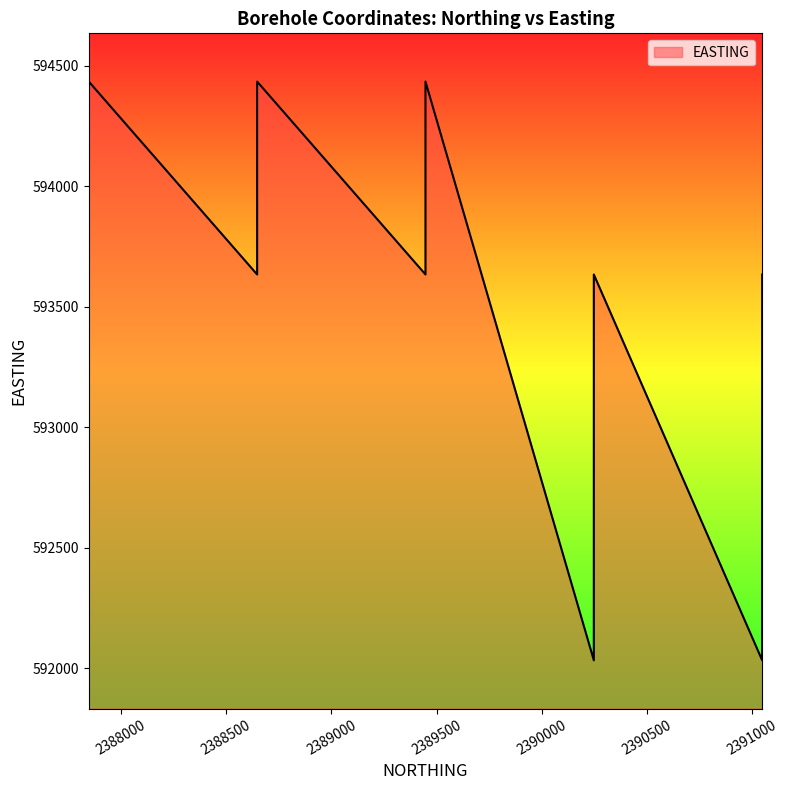

Approximately how many times larger is the value at 2390246.991 compared to 2389446.991?

1.0